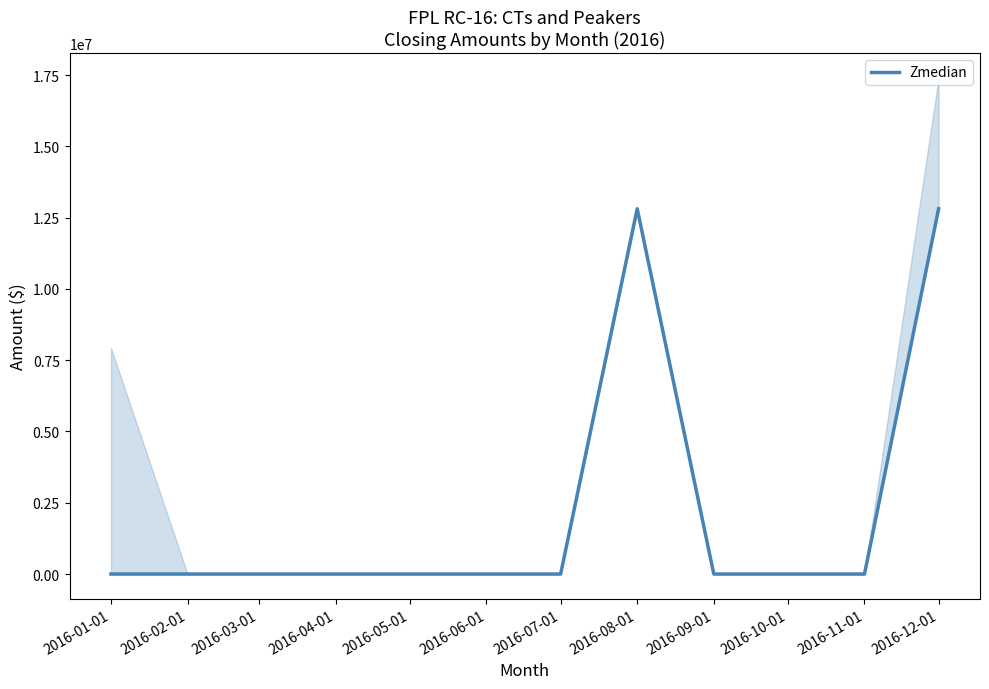

Reading left to right, what are all the values shown in this chart?

2016-01-01=0.0	2016-02-01=0.0	2016-03-01=0.0	2016-04-01=0.0	2016-05-01=0.0	2016-06-01=0.0	2016-07-01=0.0	2016-08-01=12812516.6	2016-09-01=0.0	2016-10-01=0.0	2016-11-01=0.0	2016-12-01=12812516.6